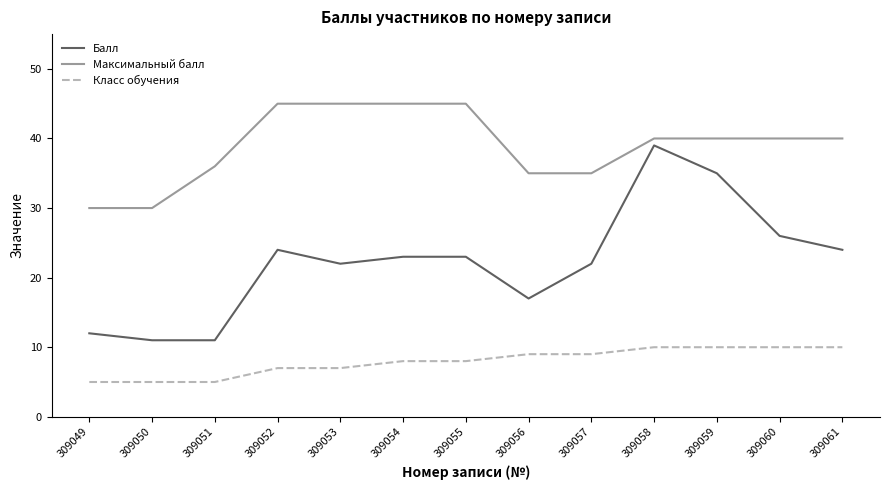

Where does the Балл series first go above 23?

309052